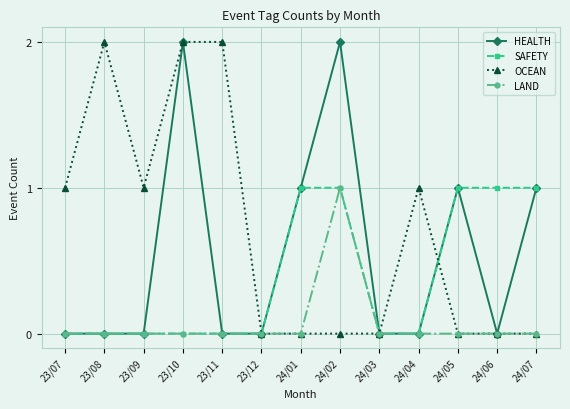

Which series changed the most between 23/09 and 23/10?

HEALTH